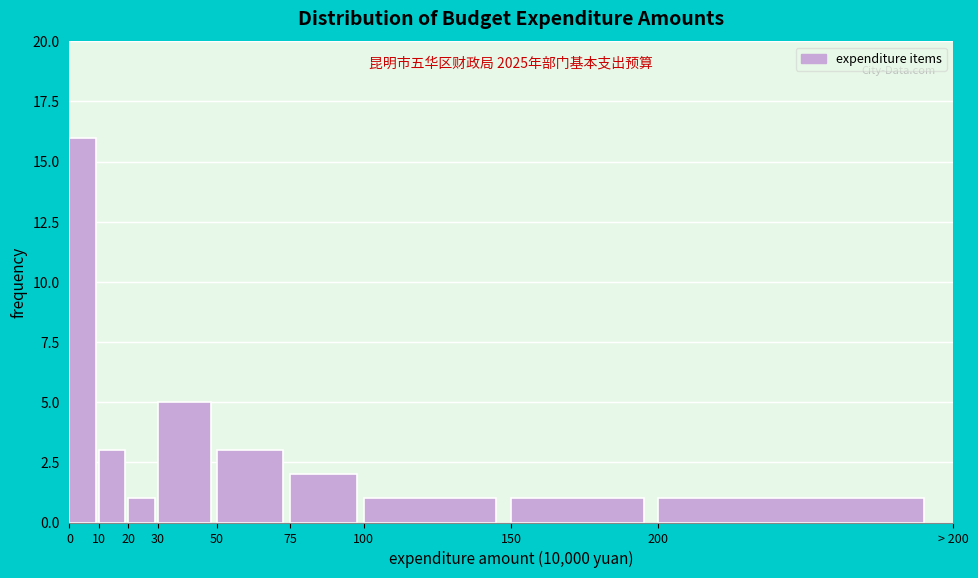

Reading right to left, transcribe all the data shown in this chart.

200=1	150=1	100=1	75=2	50=3	30=5	20=1	10=3	0=16